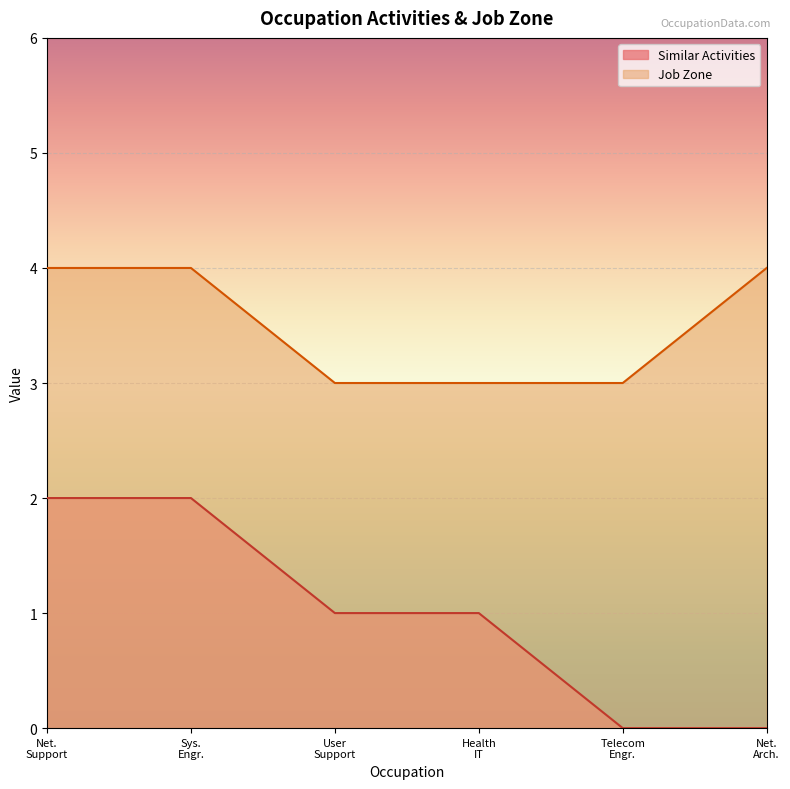

True or false: Similar Activities and Job Zone intersect in this chart.

False